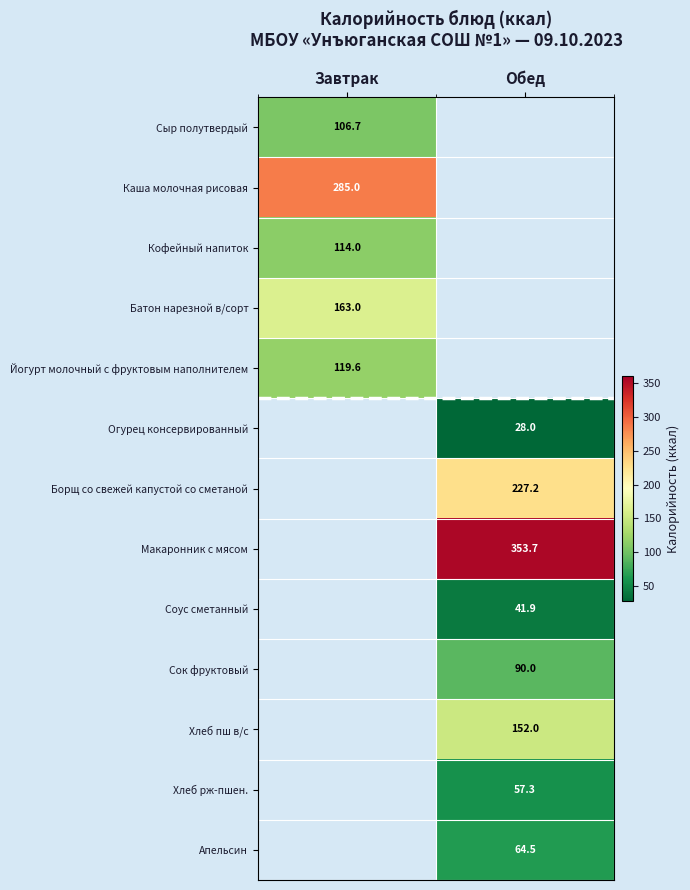

How many positive values does the Борщ со свежей капустой со сметаной series have?

1